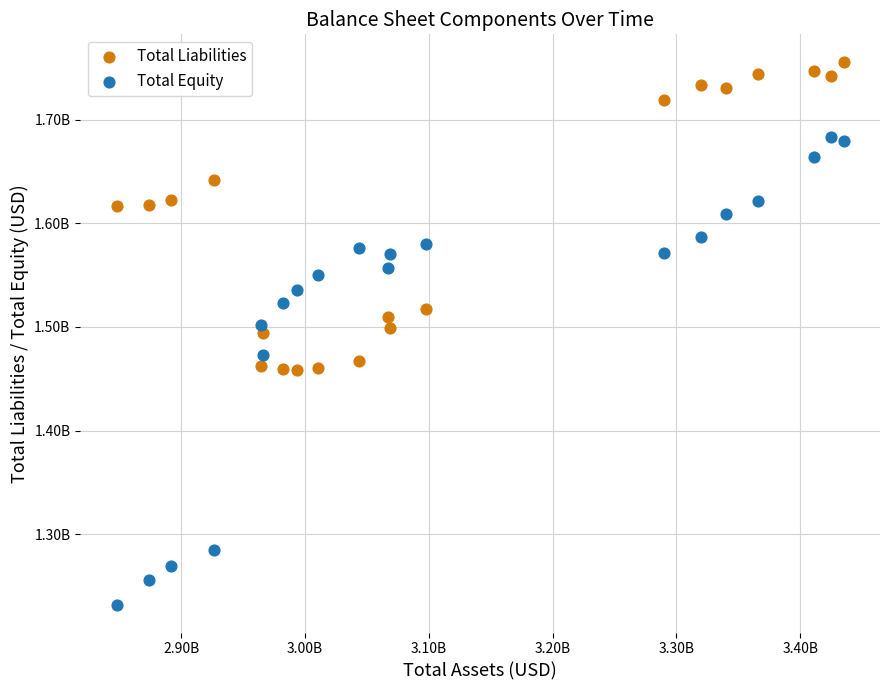

Which series contains the highest Y value?

Total Liabilities